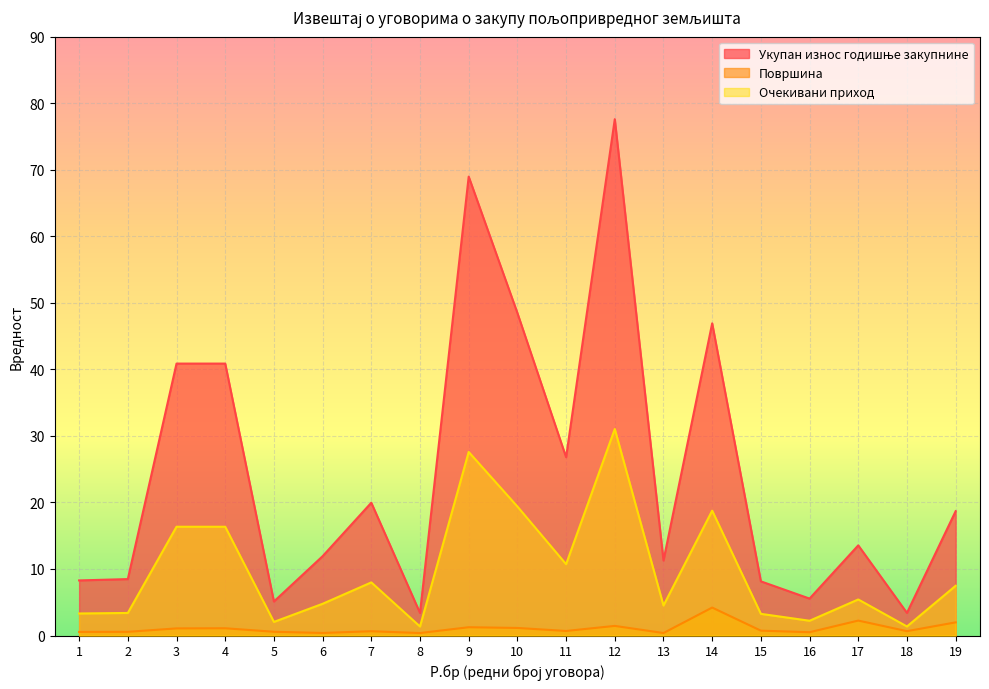

True or false: Површина and Очекивани приход intersect in this chart.

False